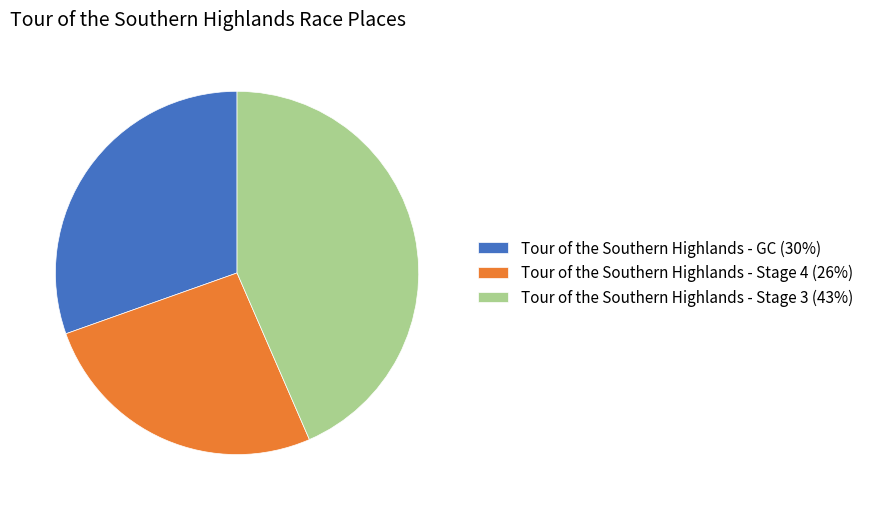

The Tour of the Southern Highlands - GC slice represents 30% of the pie. True or false?

True